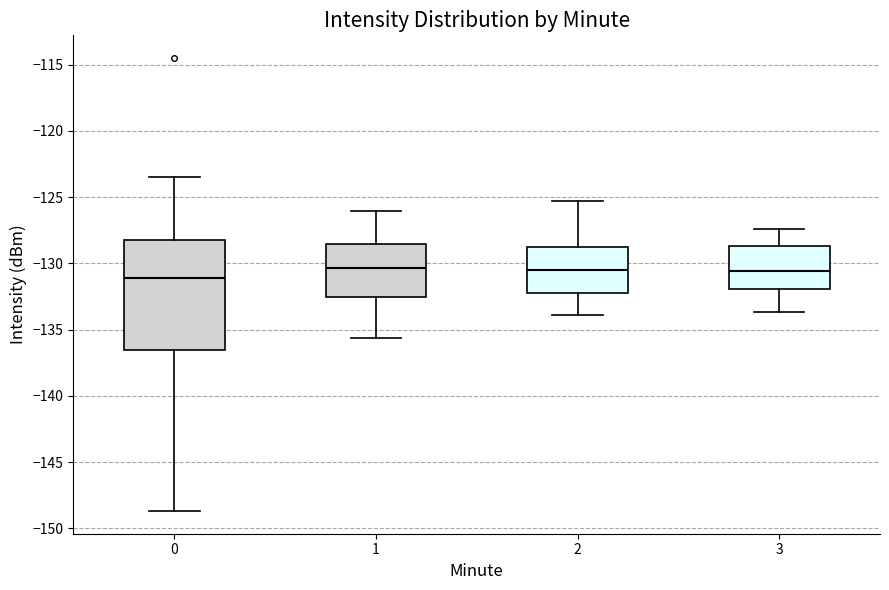

Reading left to right, read every box against the y-axis: the position of its median line, the range the box covers, and the ends of its whiskers. The values are not printed on the chart, so give them approximately, as read against the axis.

0: median -131.0, box -136.5 to -128.0, whiskers -148.5 to -123.5
1: median -130.5, box -132.5 to -128.5, whiskers -135.5 to -126.0
2: median -130.5, box -132.0 to -128.5, whiskers -134.0 to -125.5
3: median -130.5, box -132.0 to -128.5, whiskers -133.5 to -127.5